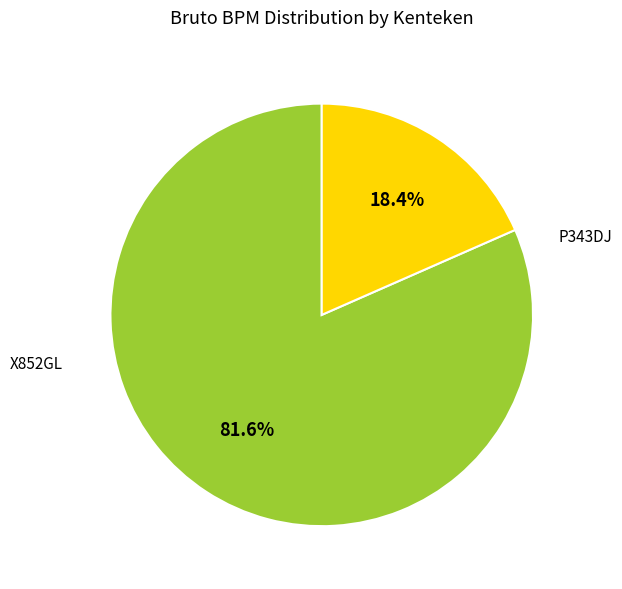

Is there any slice that represents more than half of the pie?

Yes